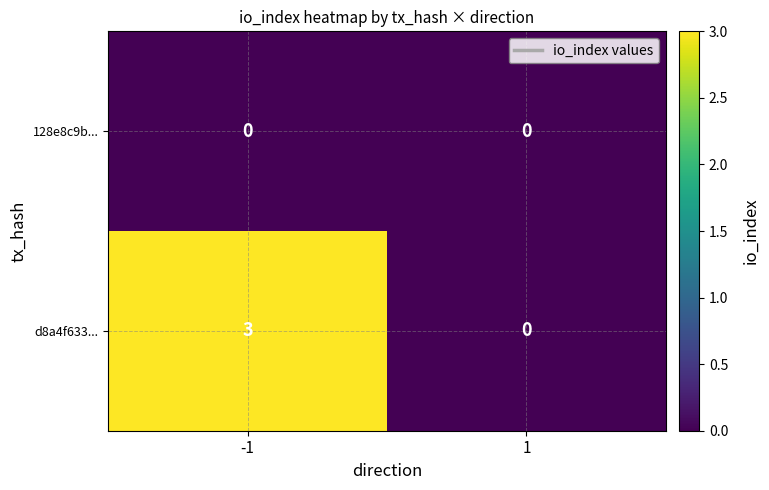

How many values in the d8a4f633... series are below 3?

1